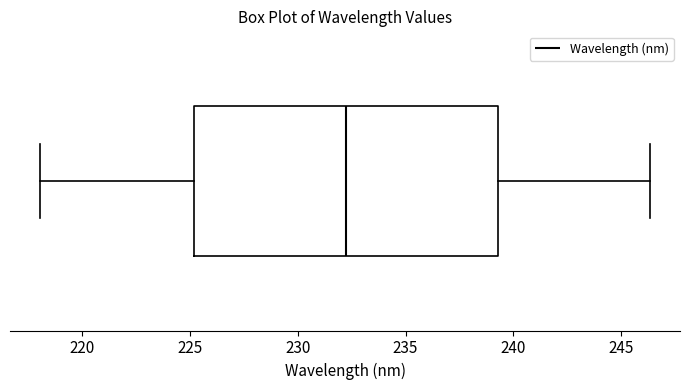

Where does the median line of the box sit on the x-axis? The values are not printed on the chart, so give them approximately, as read against the axis.

232.5